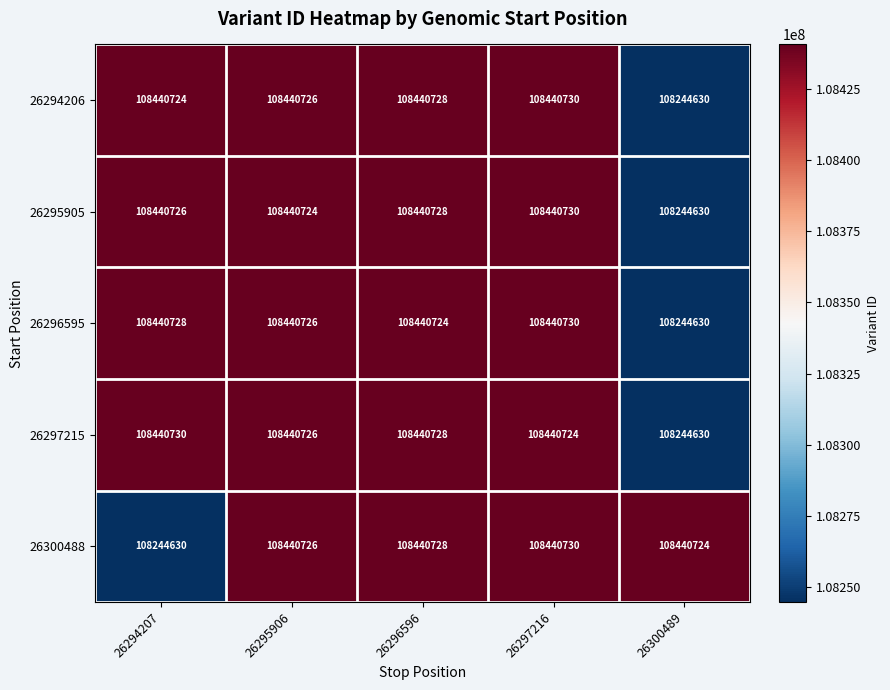

What is the sum of the 26300488 values at 26295906 and 26296596?

216881454